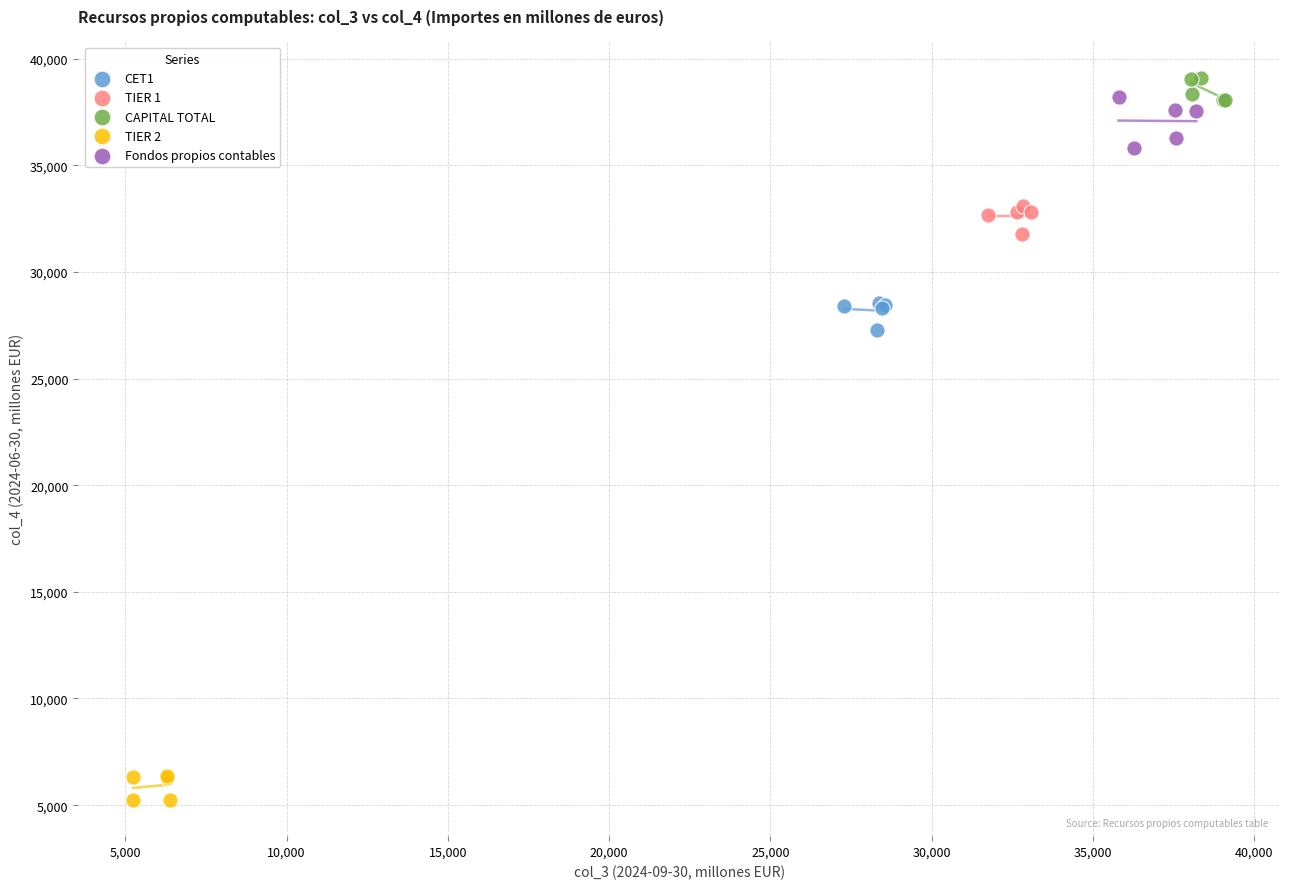

Which series contains the lowest Y value?

TIER 2